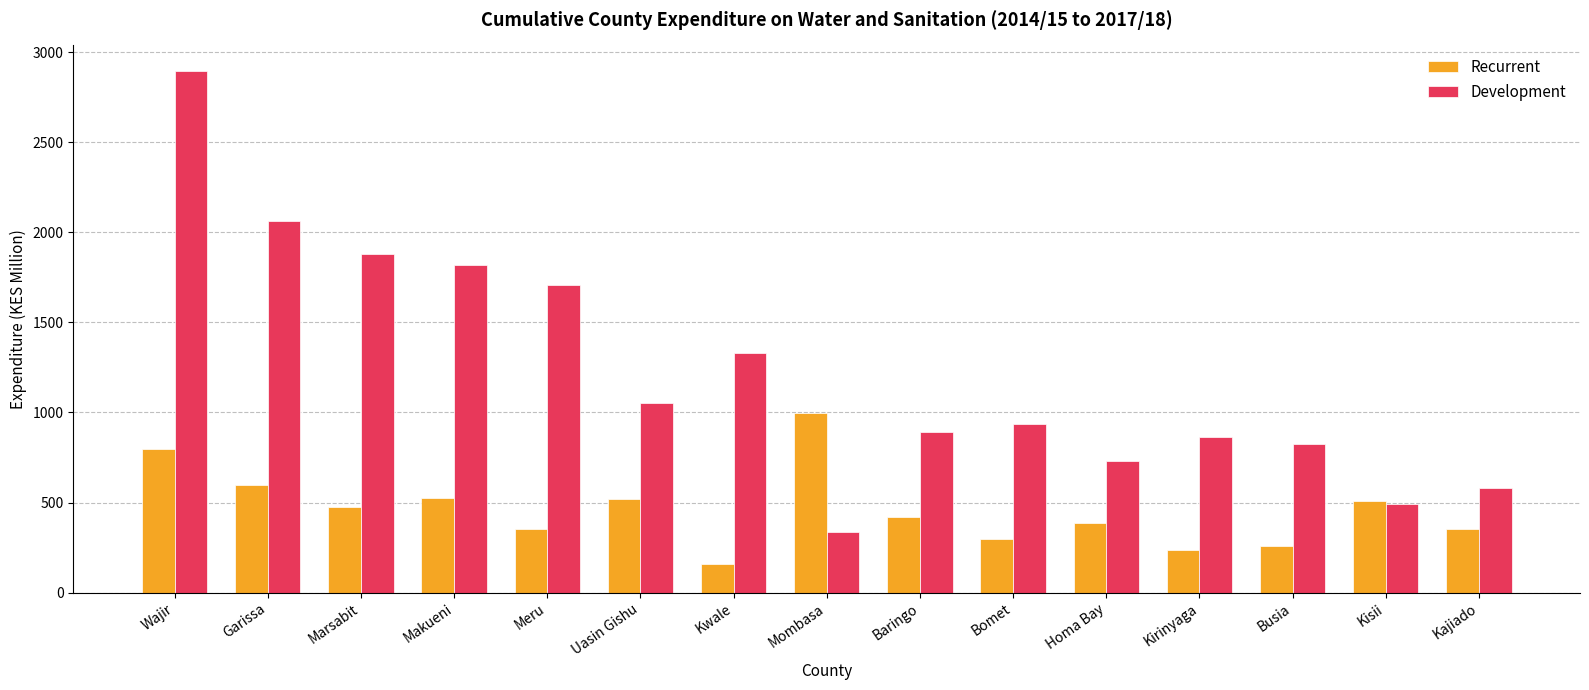

True or false: Recurrent has a value of 996.2 at Mombasa.

True